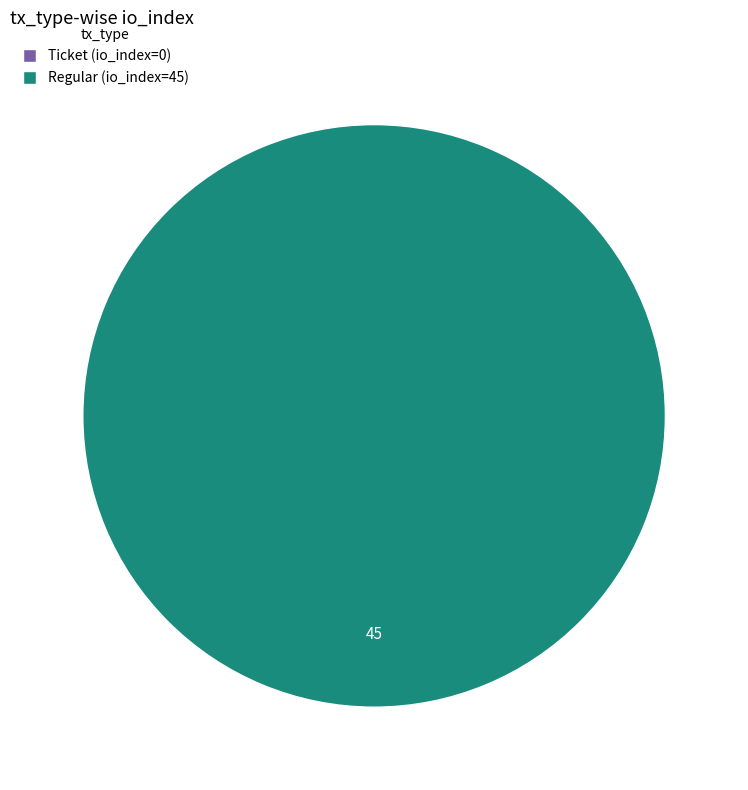

Which slice represents more than half of the pie?

Regular (io_index=45)